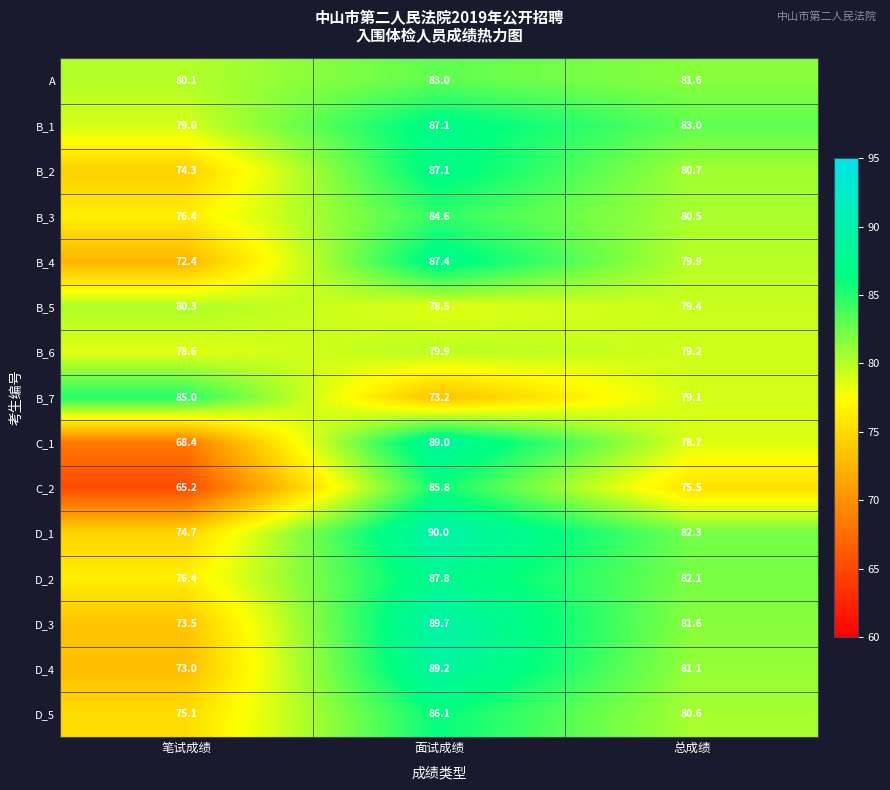

At how many categories does at least one series exceed 75?

3